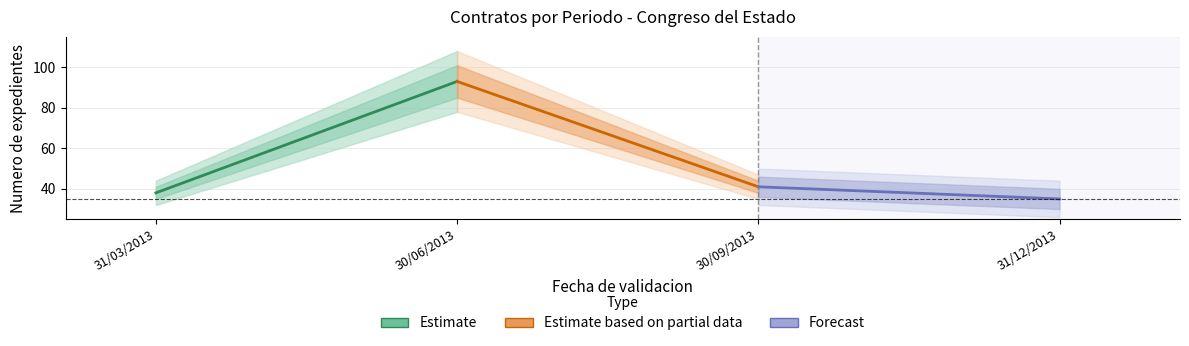

The value of Forecast at 30/09/2013 is 69. True or false?

False